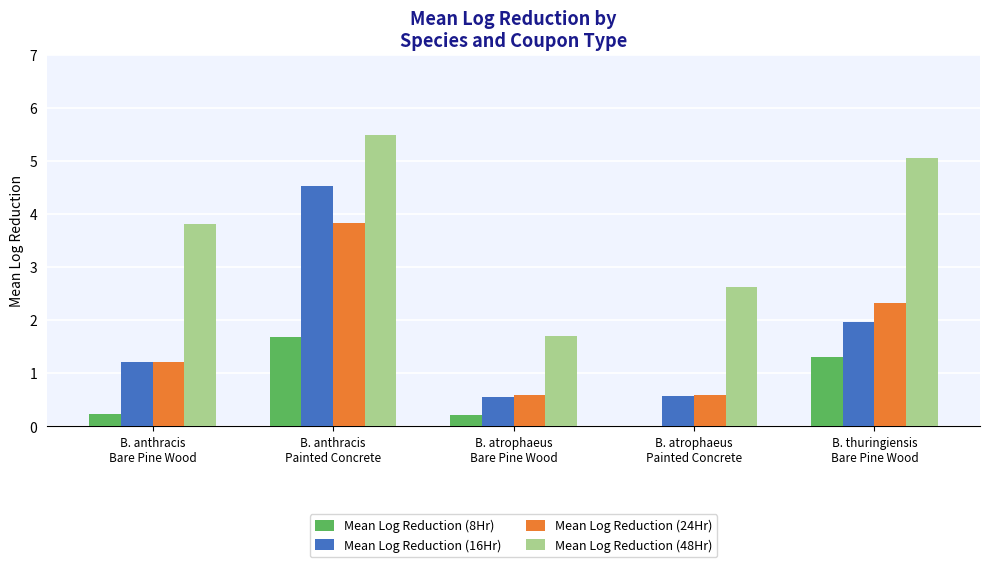

At which label is Mean Log Reduction (24Hr) closest to 2?

B. thuringiensis
Bare Pine Wood